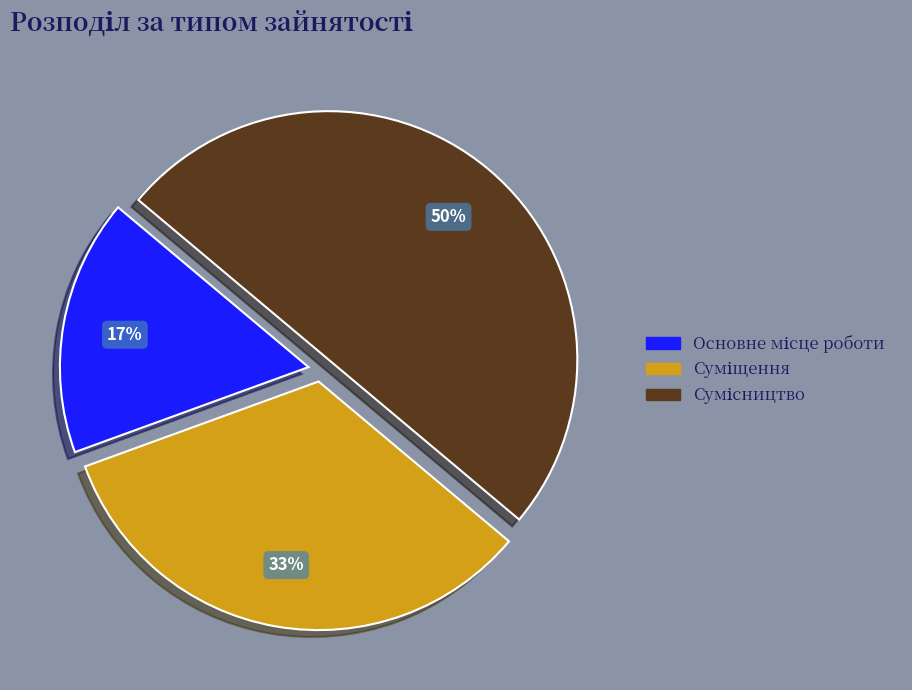

To the nearest percent, what is the difference between the largest and smallest slice percentages?

33%